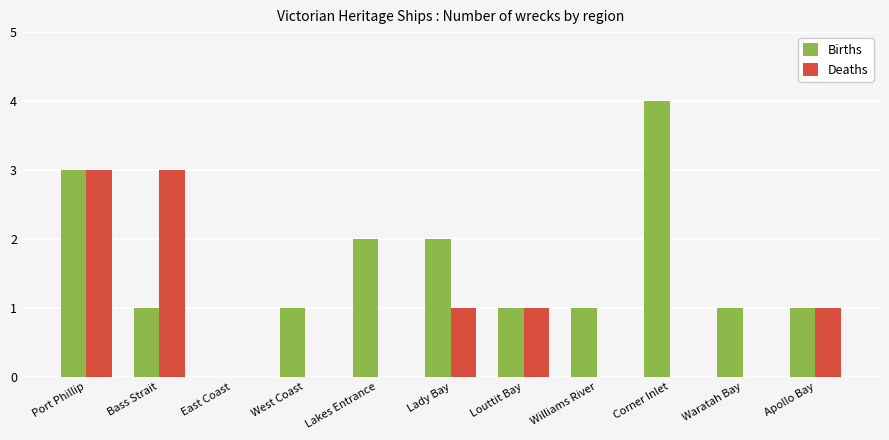

What is the sum of the Deaths values at Lady Bay and Bass Strait?

4